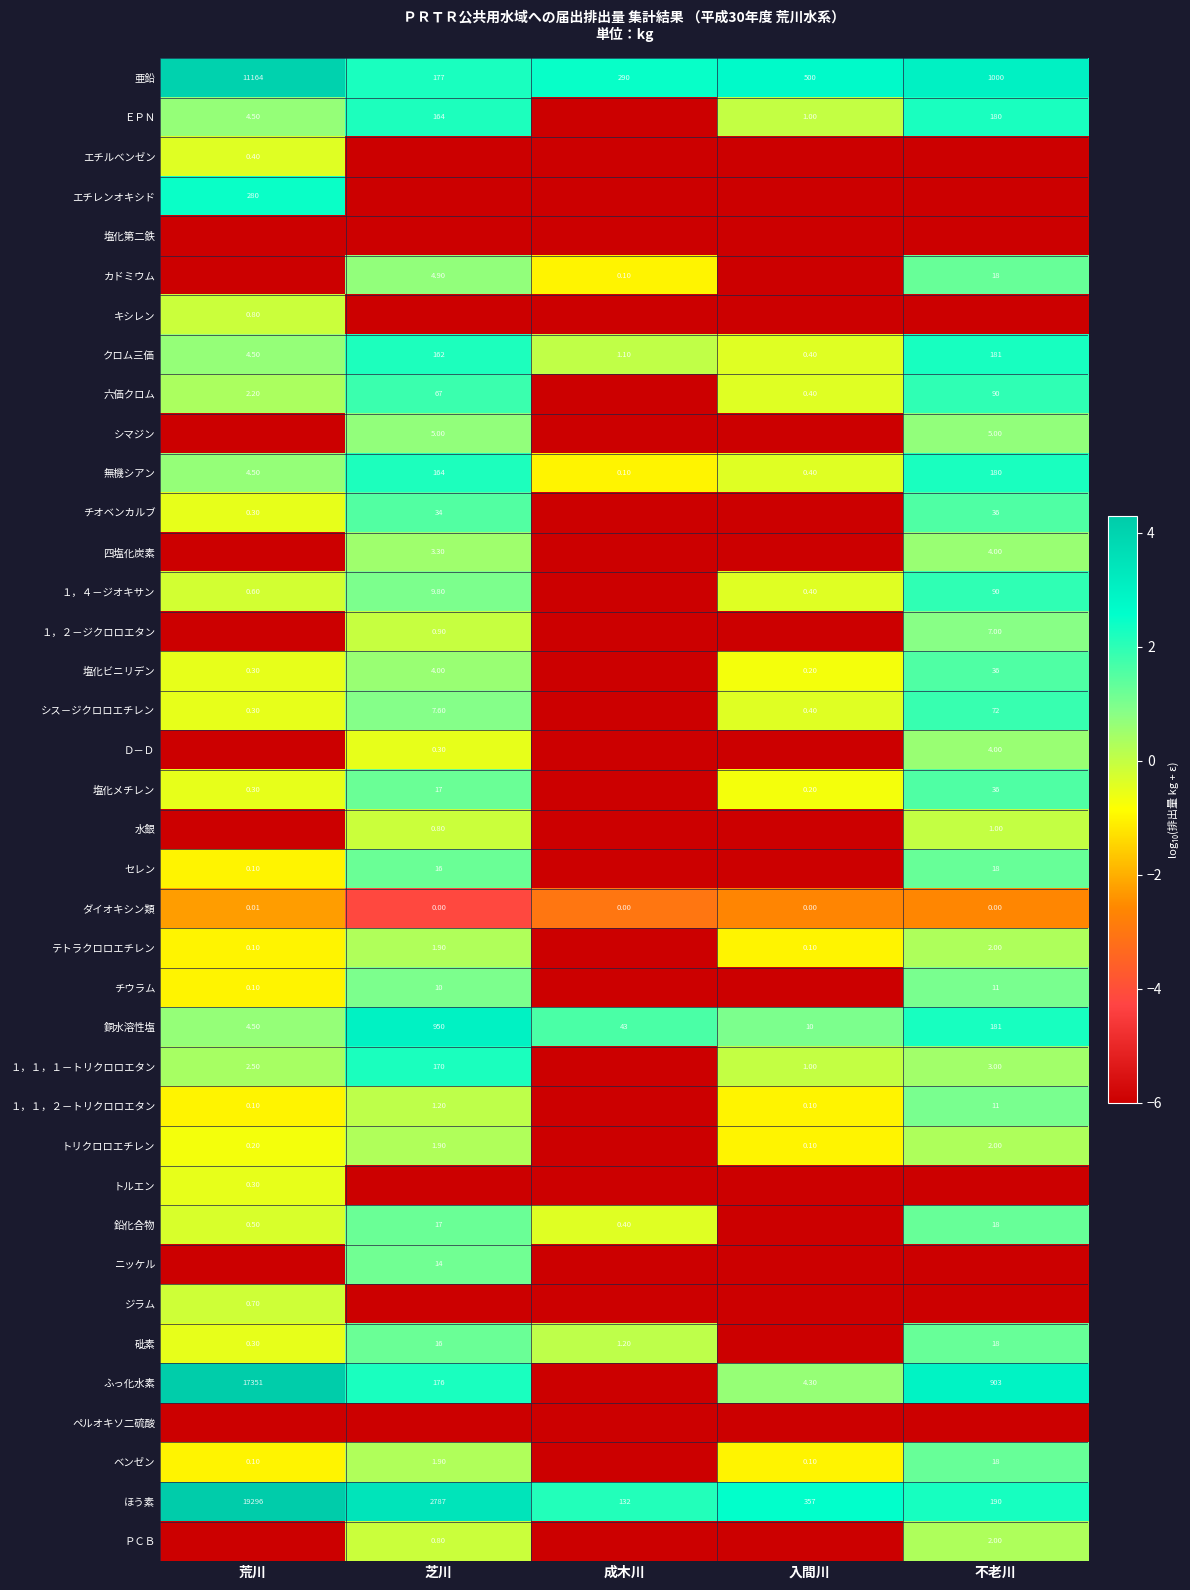

Where does the ほう素 series first go above 357?

荒川